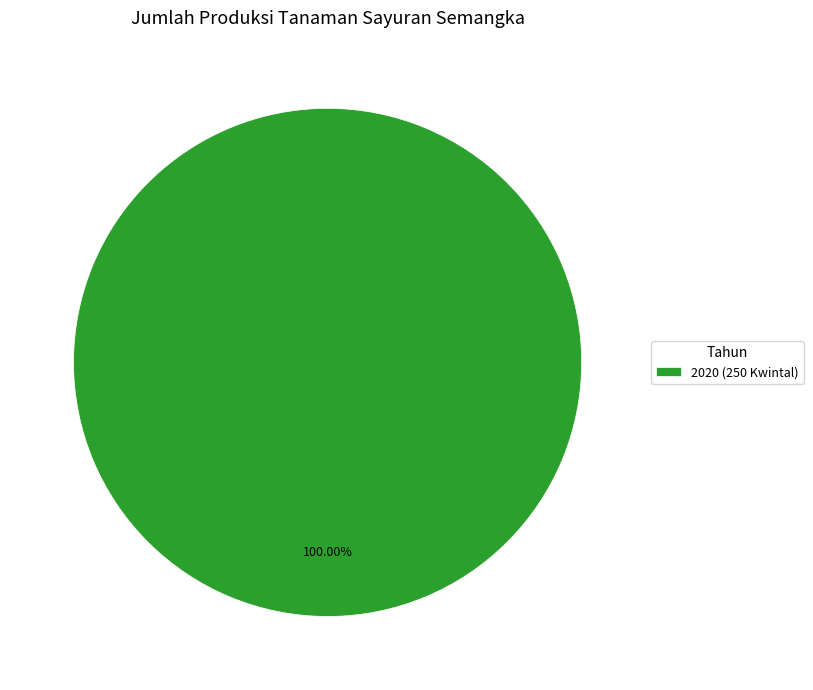

Count the number of slices in the pie.

1